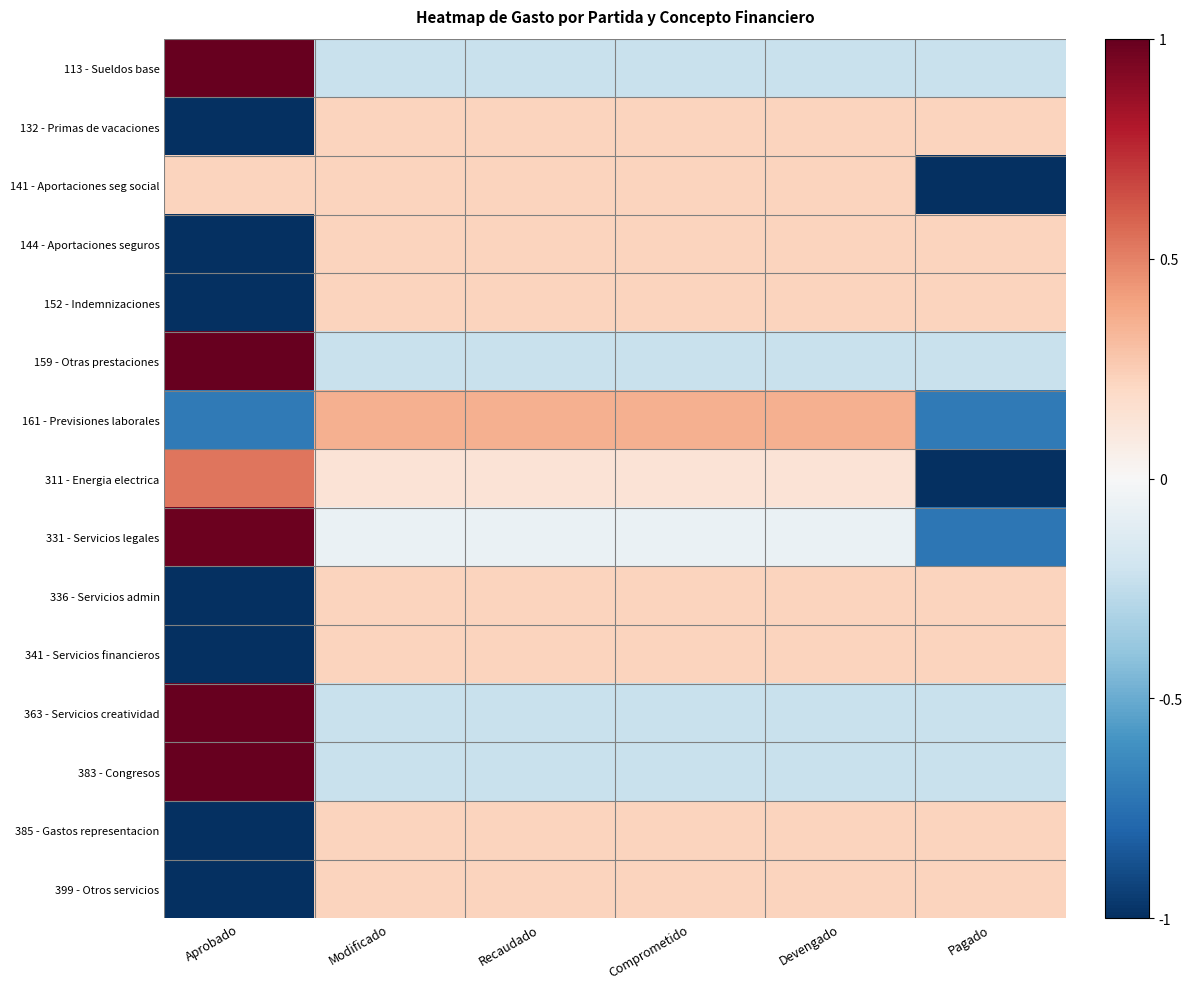

Which series changed the most between Aprobado and Pagado?

331 - Servicios legales